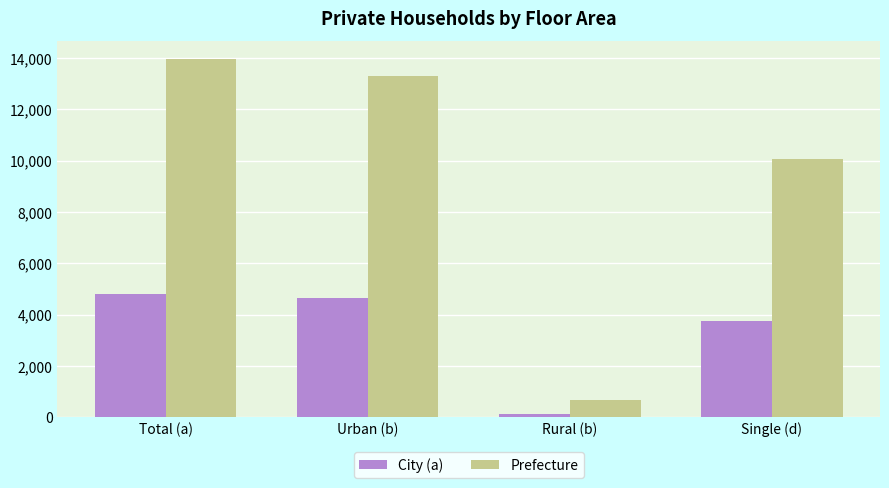

The City (a) series shows 970 at Total (a). True or false?

False